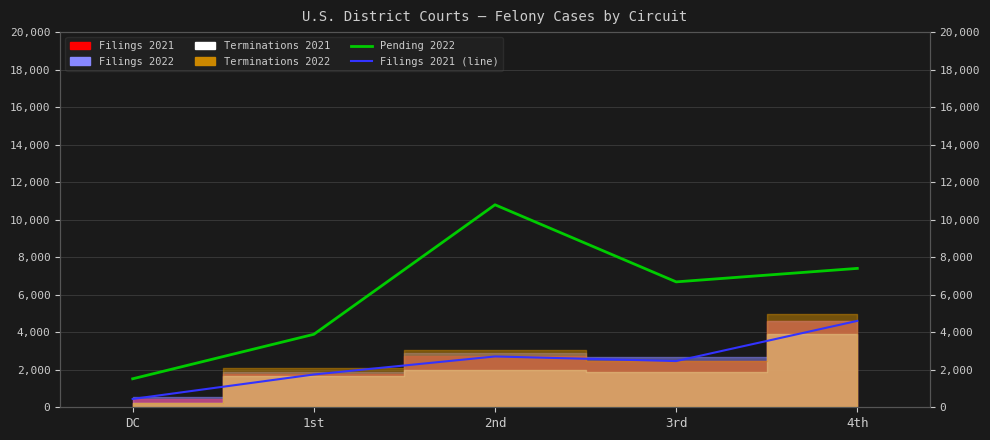

Reading right to left, extract all data points from this chart.

Pending 2022: 4th=7404	3rd=6686	2nd=10795	1st=3890	DC=1519
Filings 2021 (line): 4th=4606	3rd=2463	2nd=2709	1st=1748	DC=444